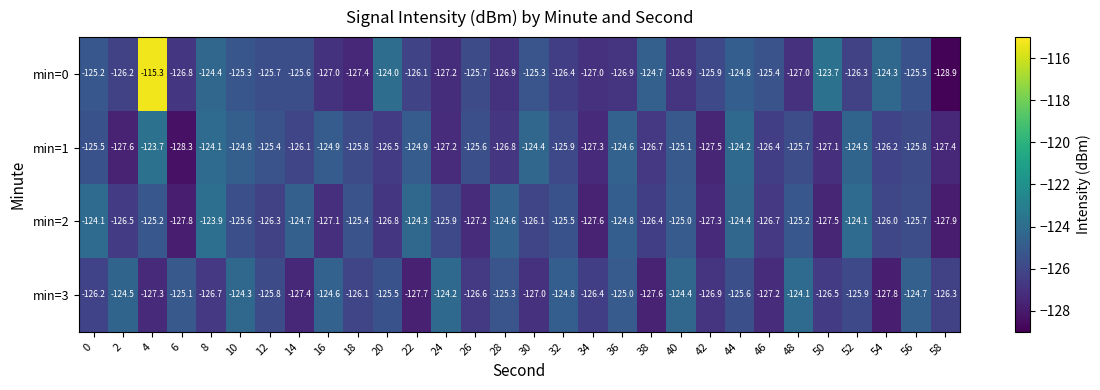

At 12, list the series in order from smallest to largest.

min=2, min=3, min=0, min=1